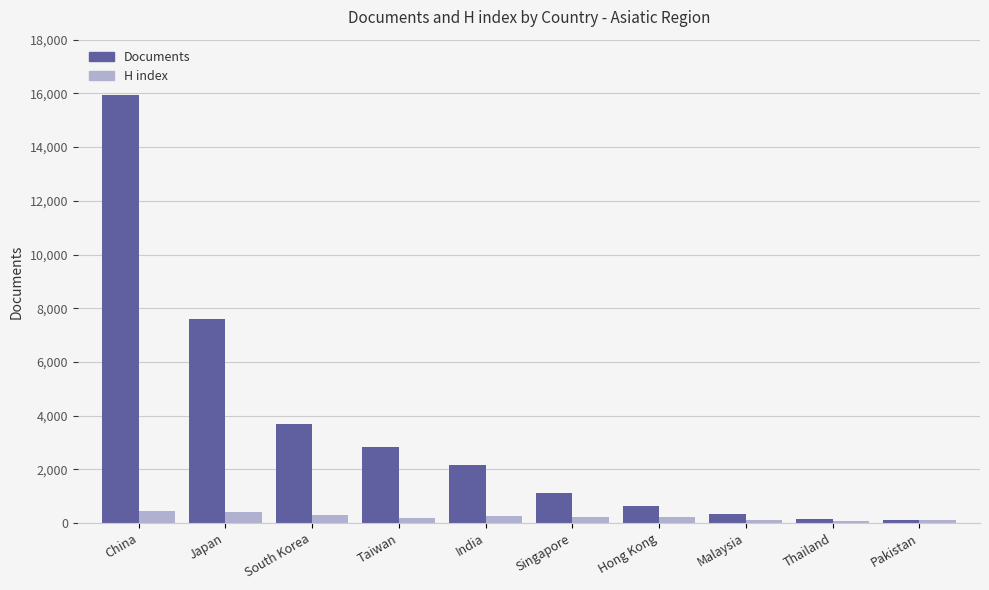

What are all the series names shown in the legend?

Documents, H index